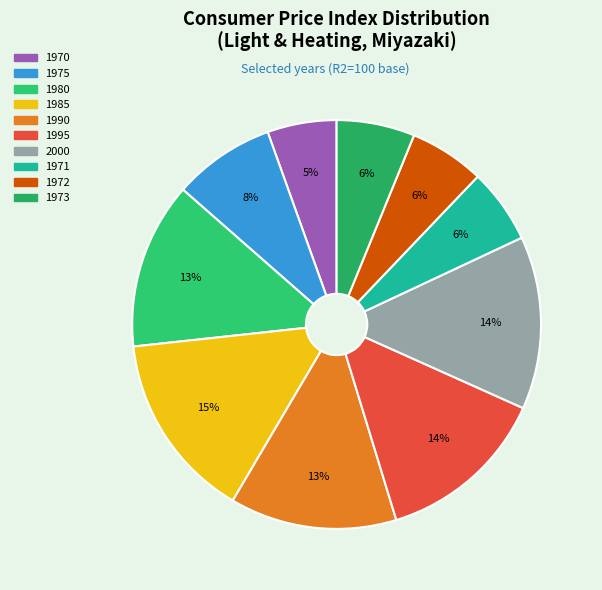

How much of the chart is everything except 1972?

94.1%